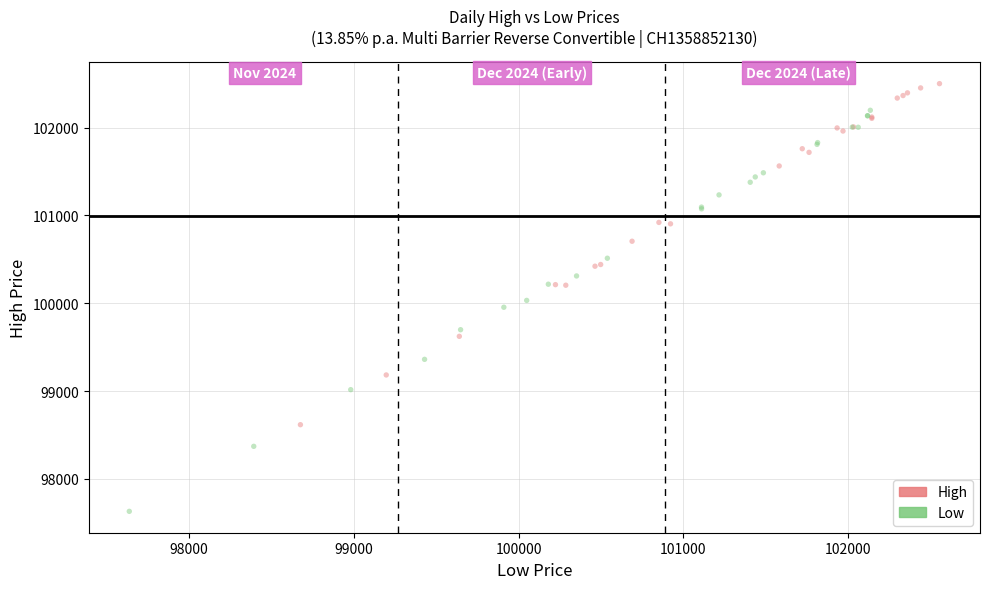

Which series contains the lowest Y value?

Low